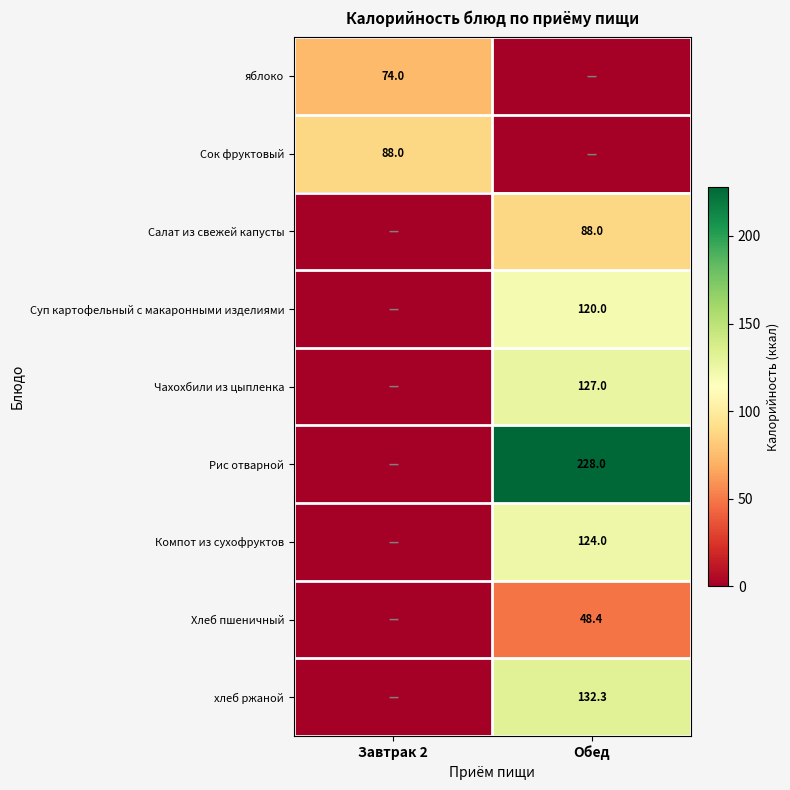

Is the value of Чахохбили из цыпленка at Обед greater than the value of Компот из сухофруктов at Обед?

Yes